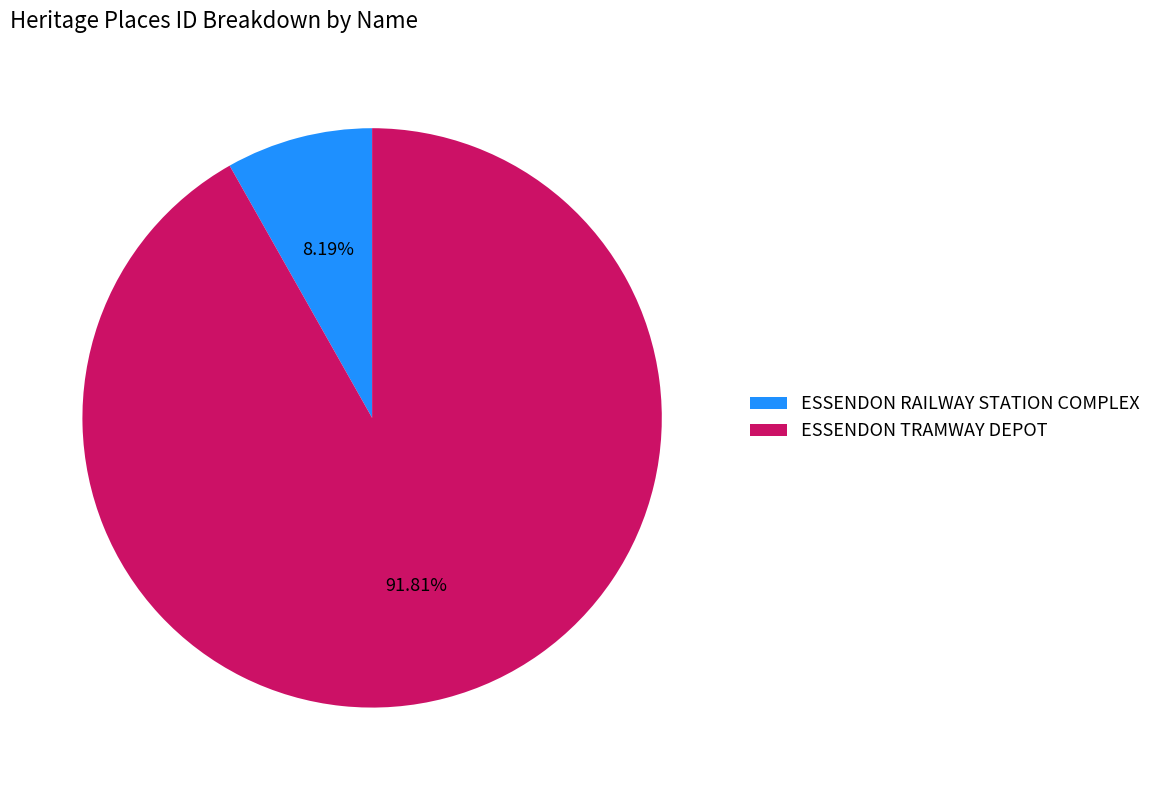

To the nearest percent, what is the difference between the largest and smallest slice percentages?

84%